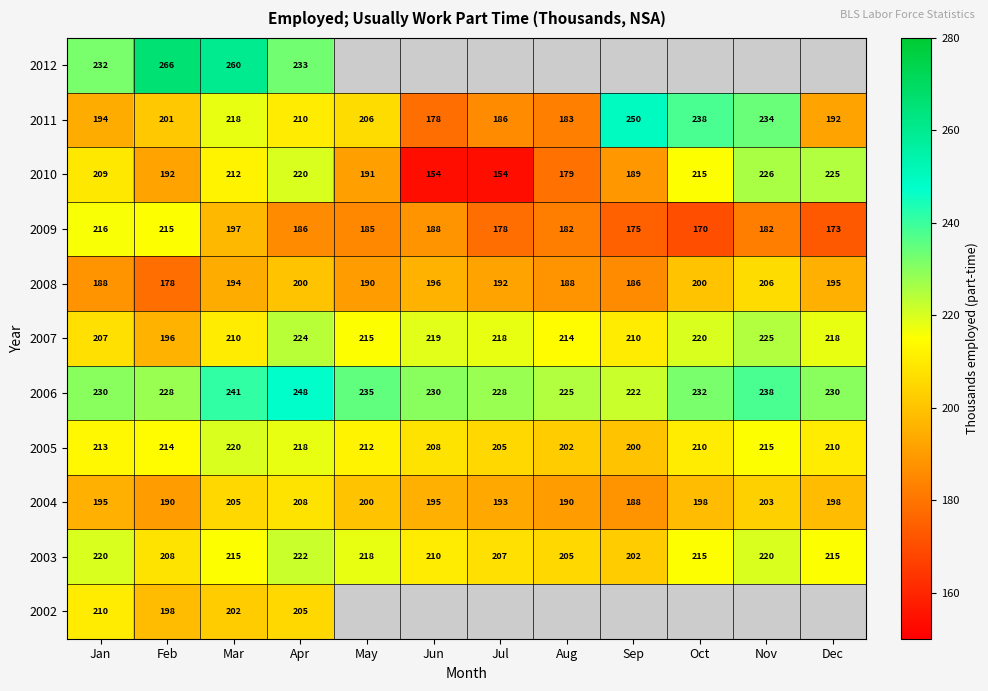

At which label does 2003 reach its peak?

Apr